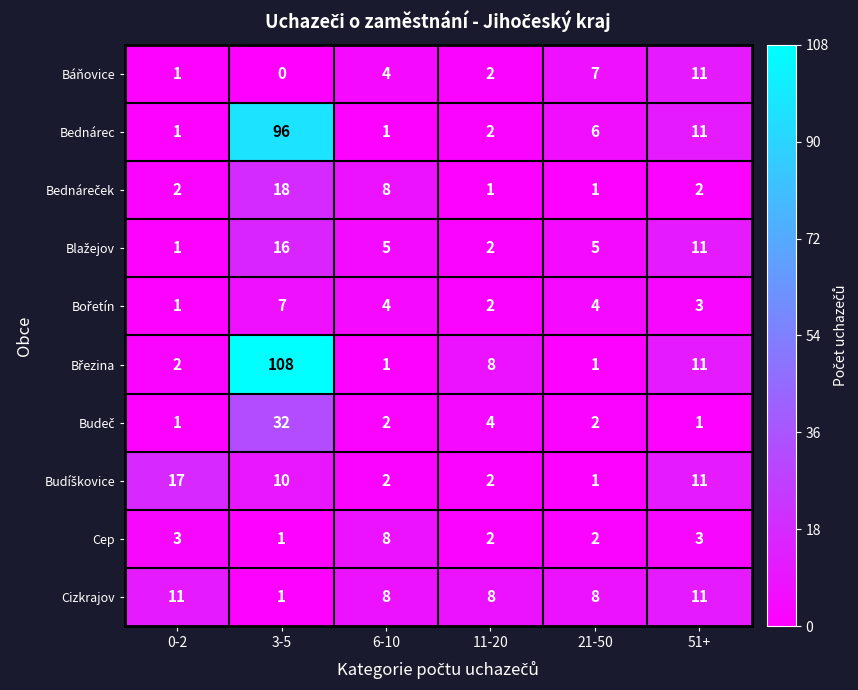

Count the number of categories in the chart.

6